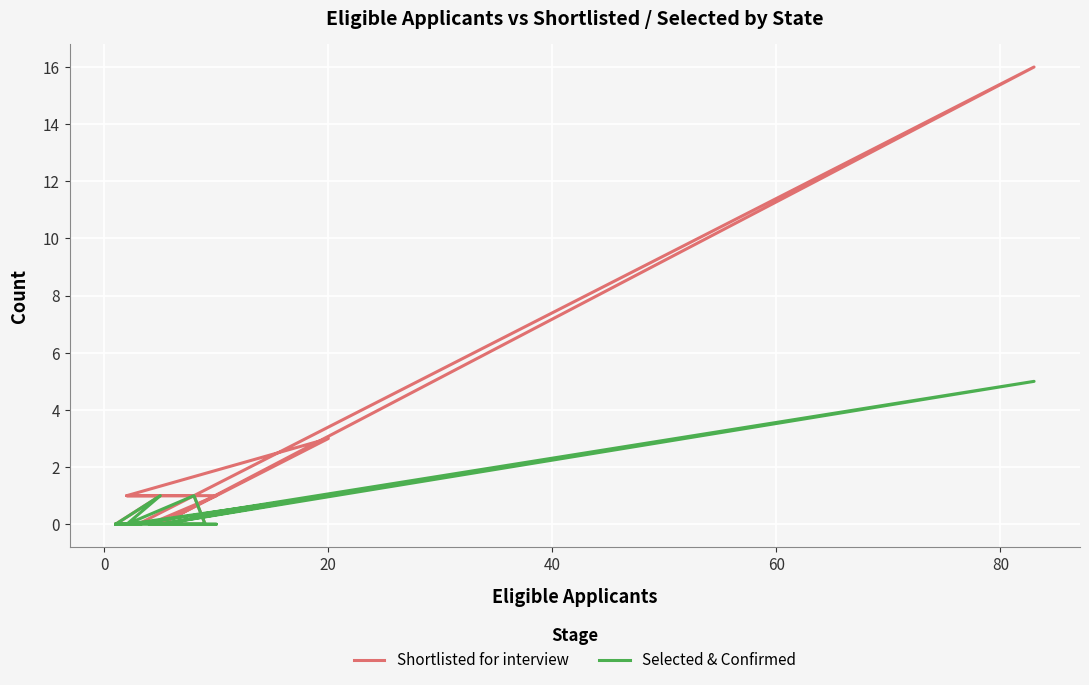

True or false: Selected & Confirmed and Shortlisted for interview cross at least once.

False